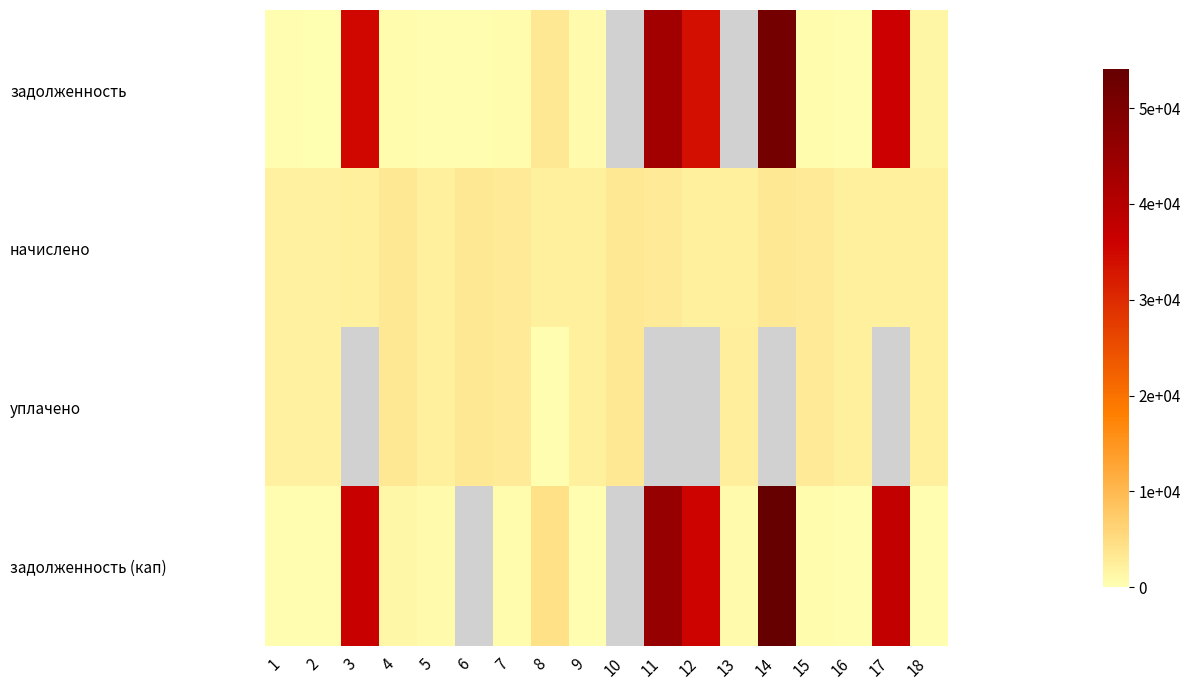

What is the difference between the highest and lowest values at 8?

3997.5